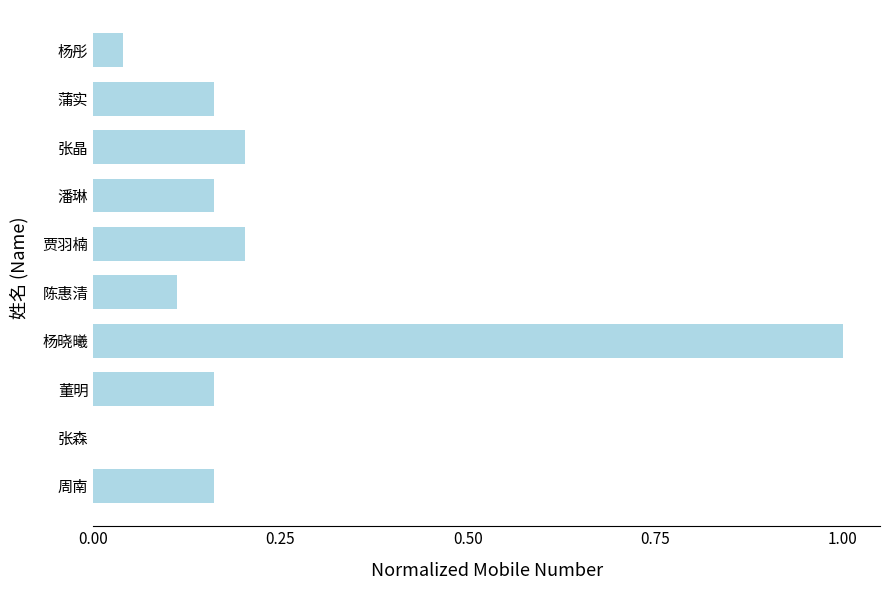

What is the change in value from 杨晓曦 to 潘琳?

-0.8